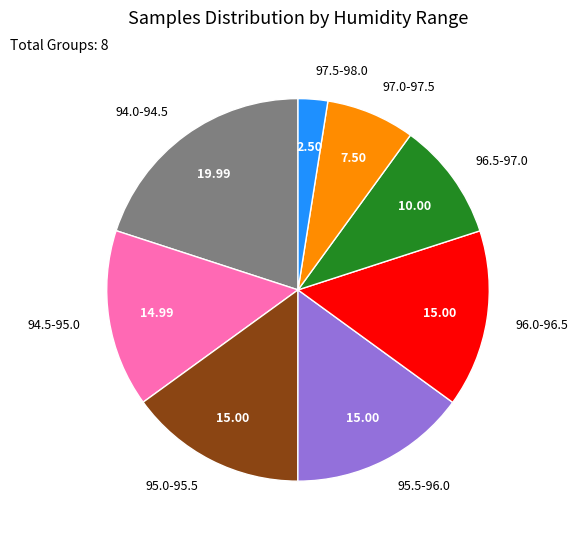

What is the ratio of the value at 94.5-95.0 to the value at 95.5-96.0?

1.0